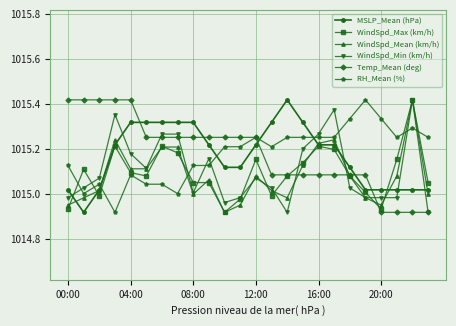

True or false: RH_Mean (%) has more than 1 points higher than both neighbors.

True